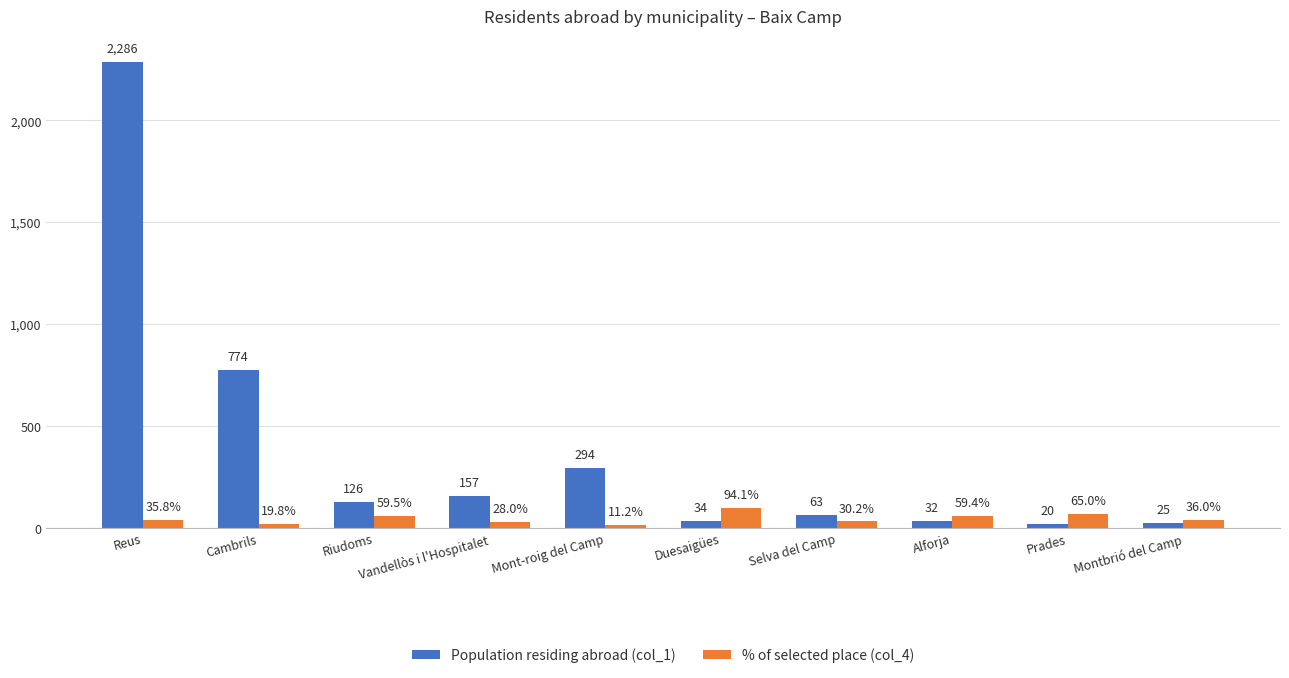

Which series has the largest range (max minus min)?

Population residing abroad (col_1)